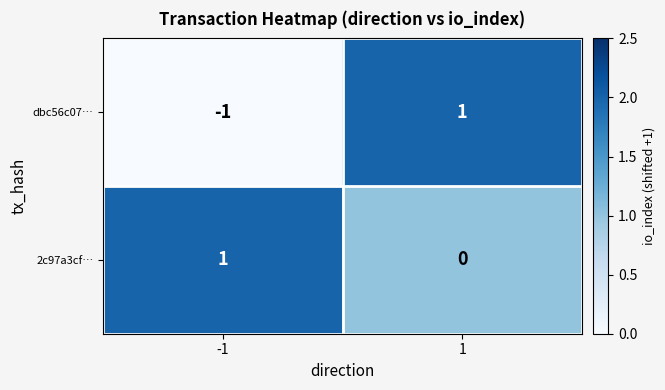

Which series has the largest range (max minus min)?

dbc56c07…